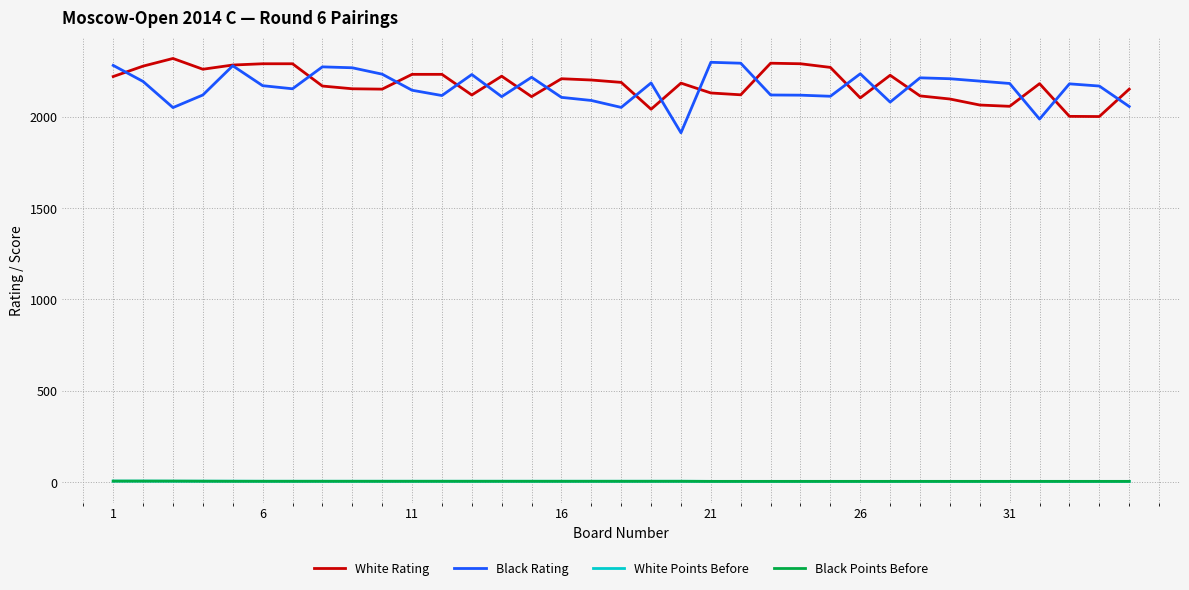

What is the maximum value shown in the chart?

2319.0